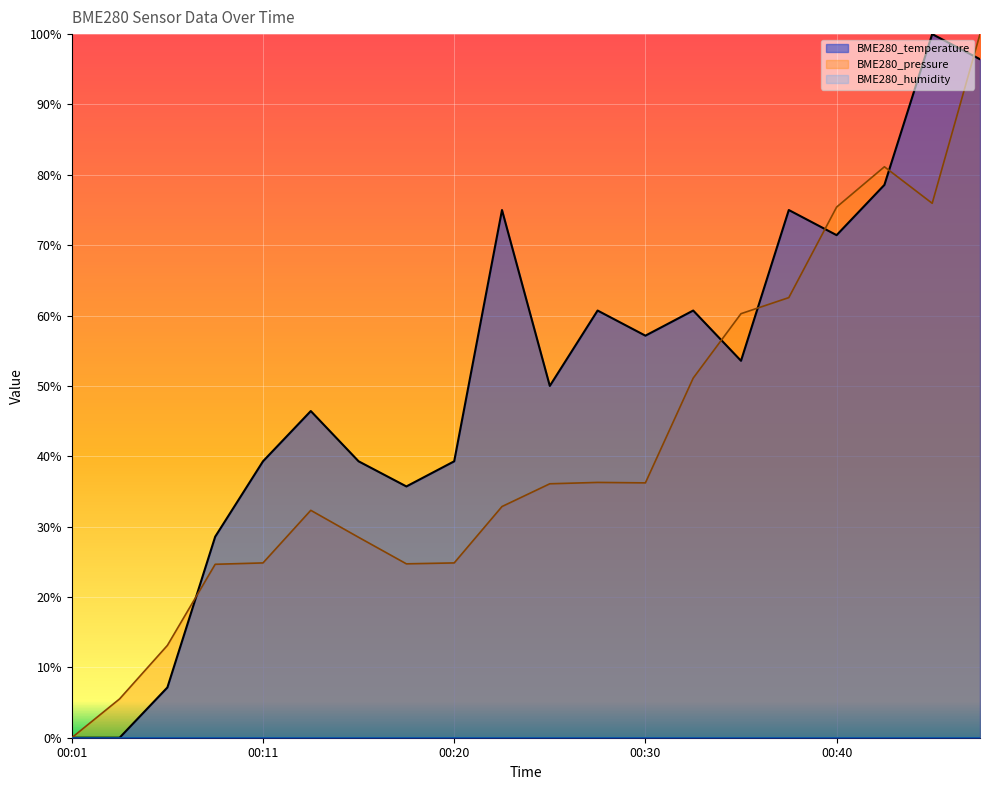

Which has a higher value, 00:42 or 00:11?

00:42